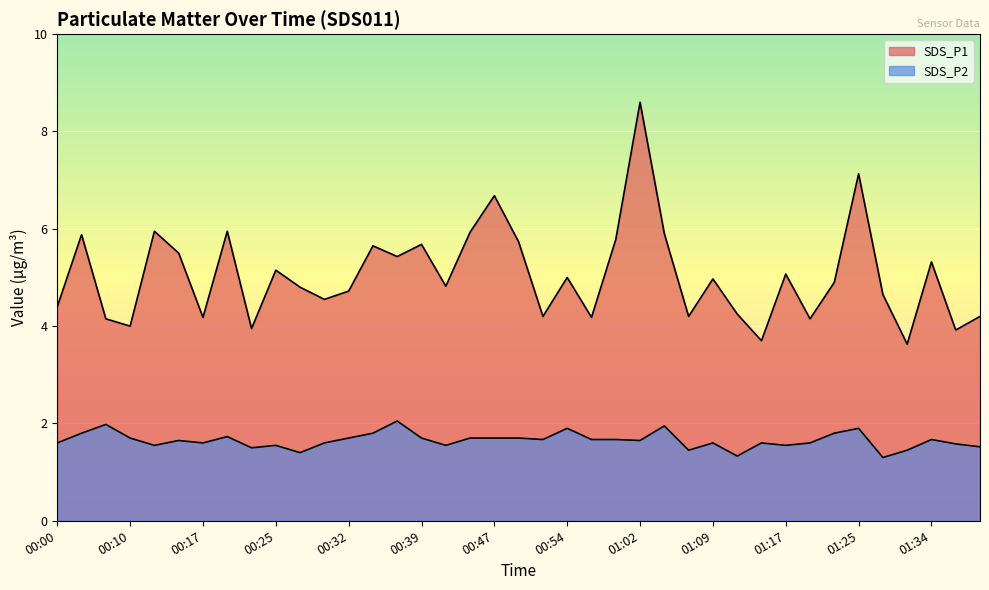

What is the minimum value shown in the chart?

1.3